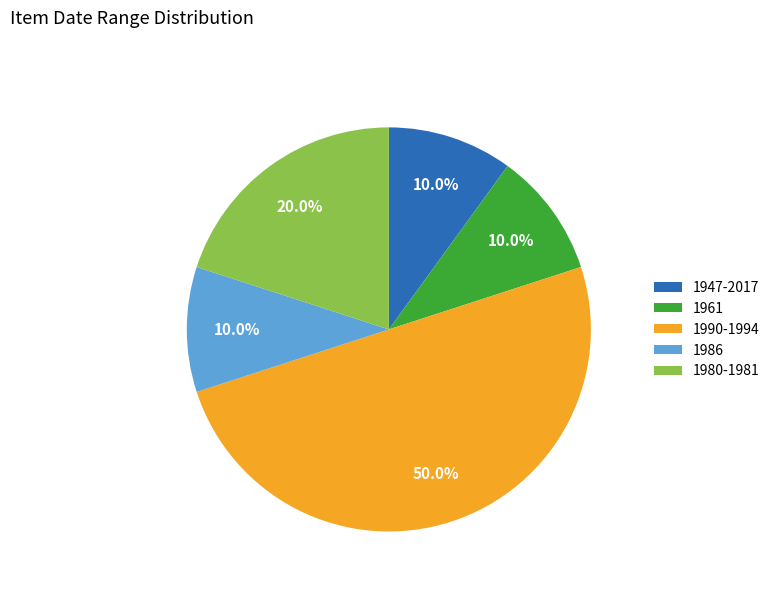

Count the number of slices in the pie.

5